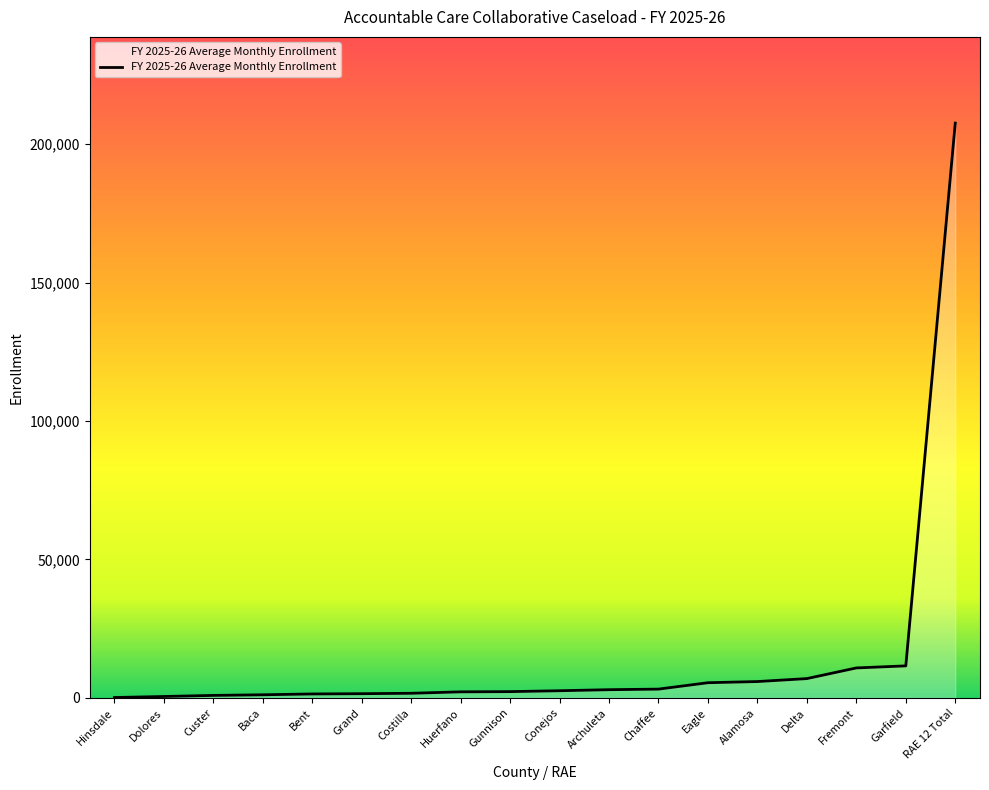

Which label corresponds to the largest value in the chart?

RAE 12 Total